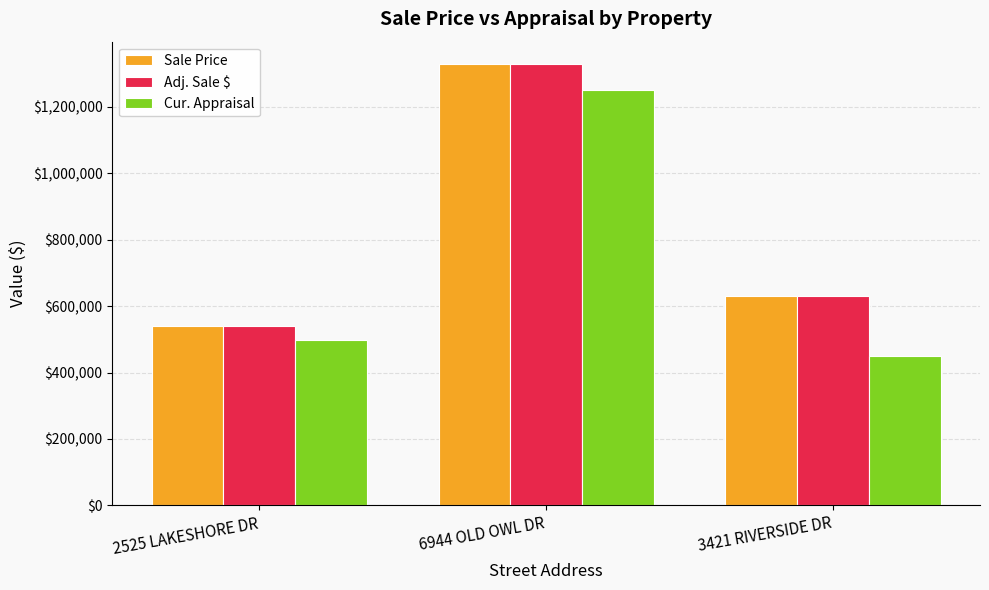

What is the label of the 1st bar from the right?

3421 RIVERSIDE DR